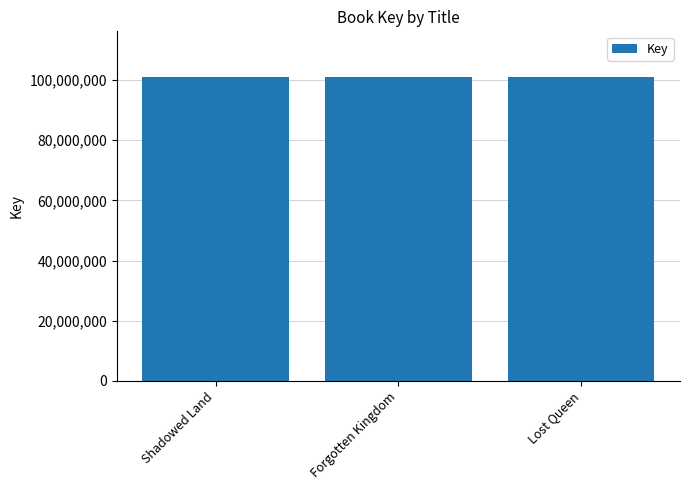

How many data points are less than 101034670?

1